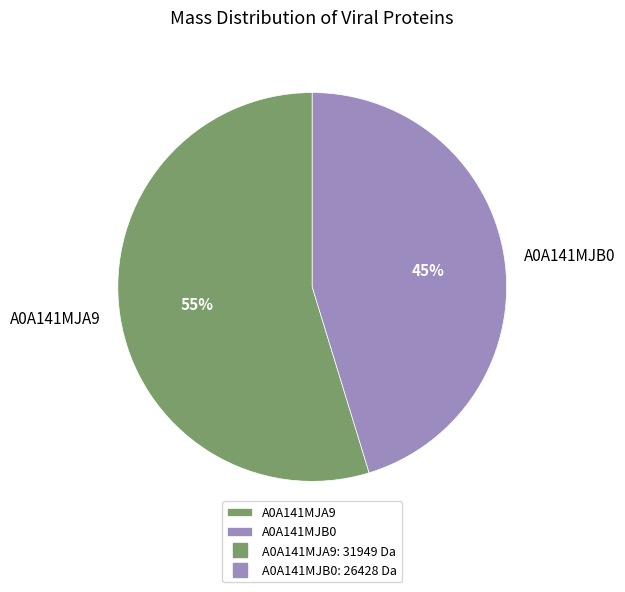

The A0A141MJA9 slice represents 60% of the pie. True or false?

False